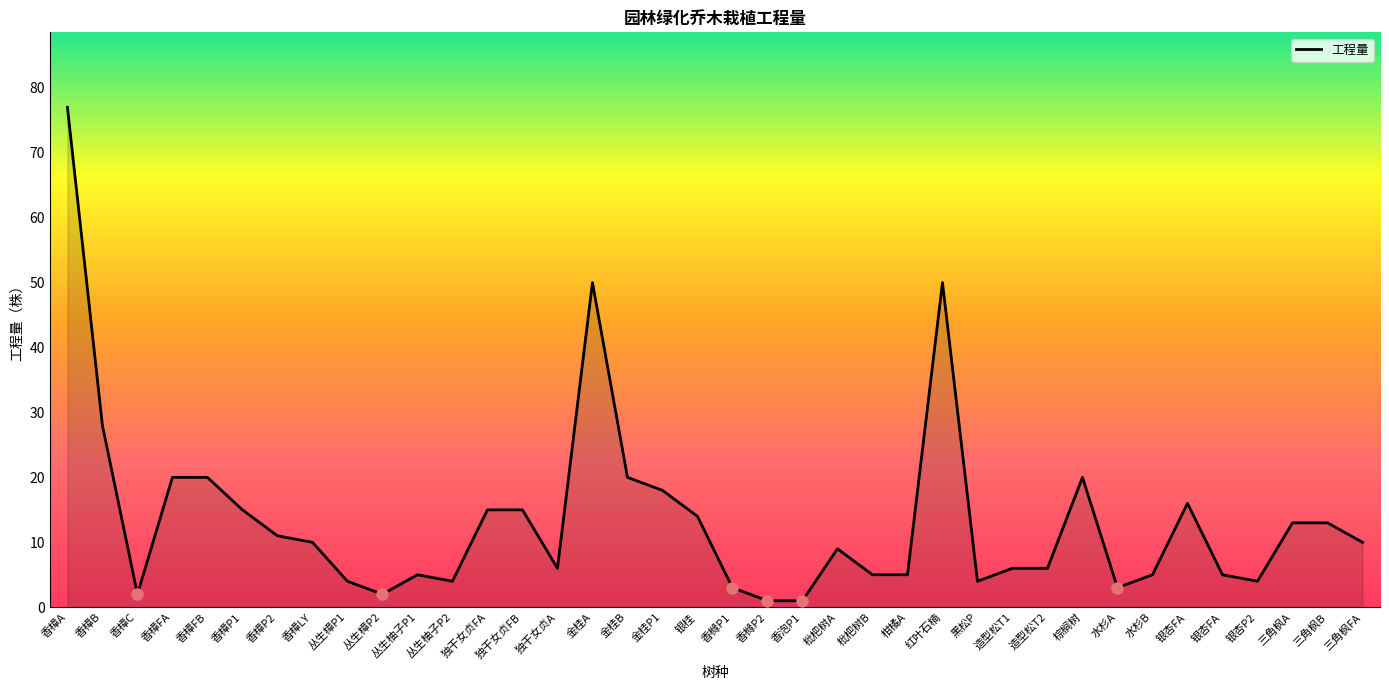

What is the ratio of the value at 银桂 to the value at 水杉B?

2.8